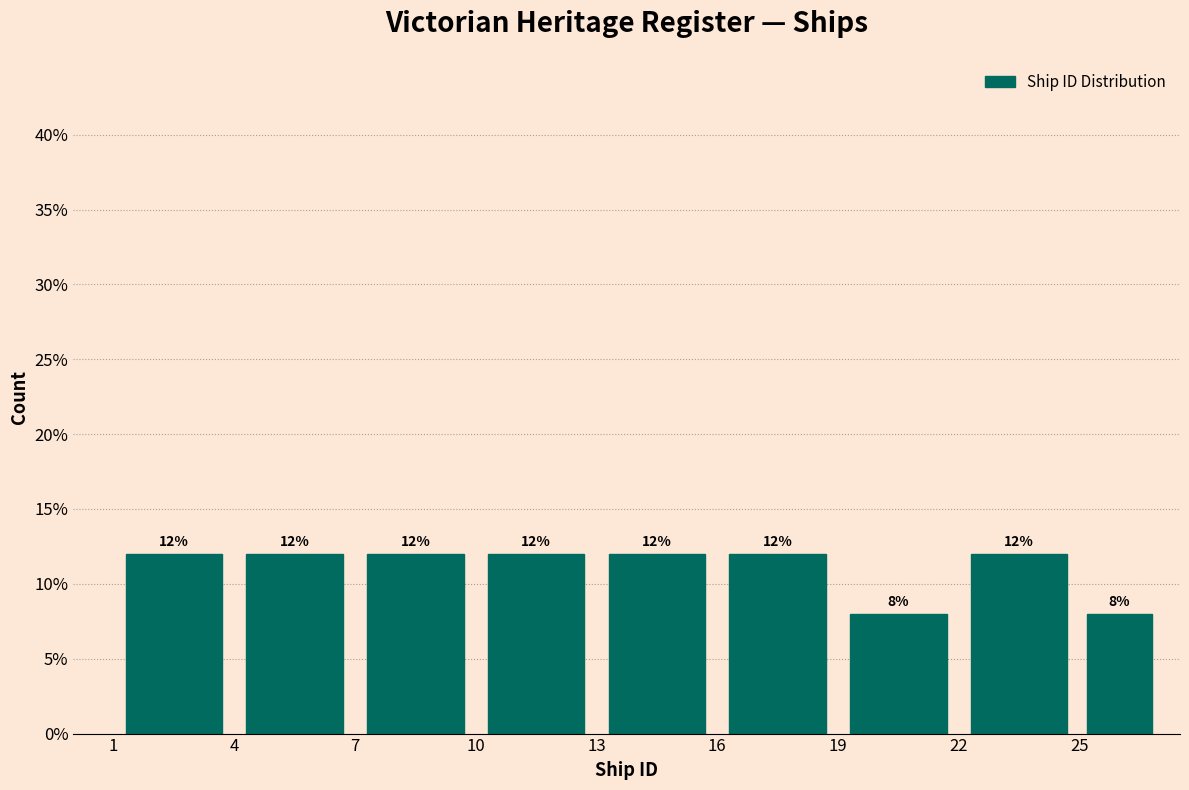

Reading left to right, list every bar in this chart as the range it spans on the x-axis followed by its height.

1 to 4: 12
4 to 7: 12
7 to 10: 12
10 to 13: 12
13 to 16: 12
16 to 19: 12
19 to 22: 8
22 to 25: 12
25 to 27: 8